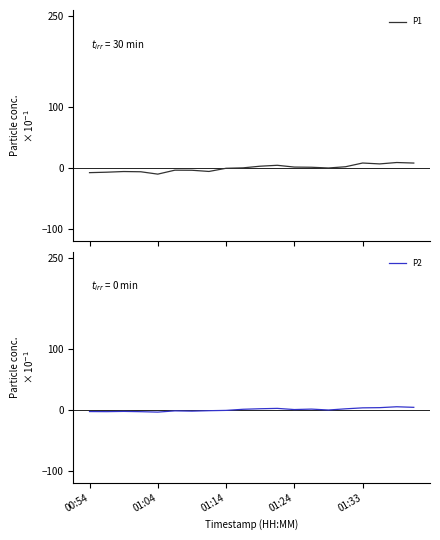

The P2 series shows 3.1 at 01:33. True or false?

True